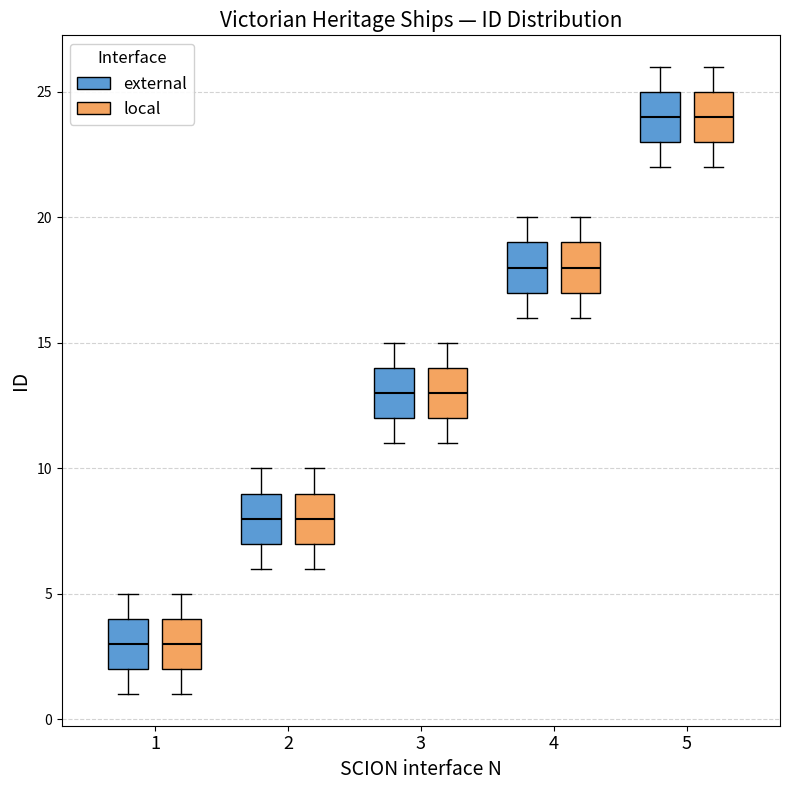

Reading left to right, transcribe this box plot: for each box, give where its median line is, the range the box spans, and where its two whiskers end, as read against the y-axis. The values are not printed on the chart, so give them approximately, as read against the axis.

1 (external): median 3, box 2 to 4, whiskers 1 to 5
1 (local): median 3, box 2 to 4, whiskers 1 to 5
2 (external): median 8, box 7 to 9, whiskers 6 to 10
2 (local): median 8, box 7 to 9, whiskers 6 to 10
3 (external): median 13, box 12 to 14, whiskers 11 to 15
3 (local): median 13, box 12 to 14, whiskers 11 to 15
4 (external): median 18, box 17 to 19, whiskers 16 to 20
4 (local): median 18, box 17 to 19, whiskers 16 to 20
5 (external): median 24, box 23 to 25, whiskers 22 to 26
5 (local): median 24, box 23 to 25, whiskers 22 to 26